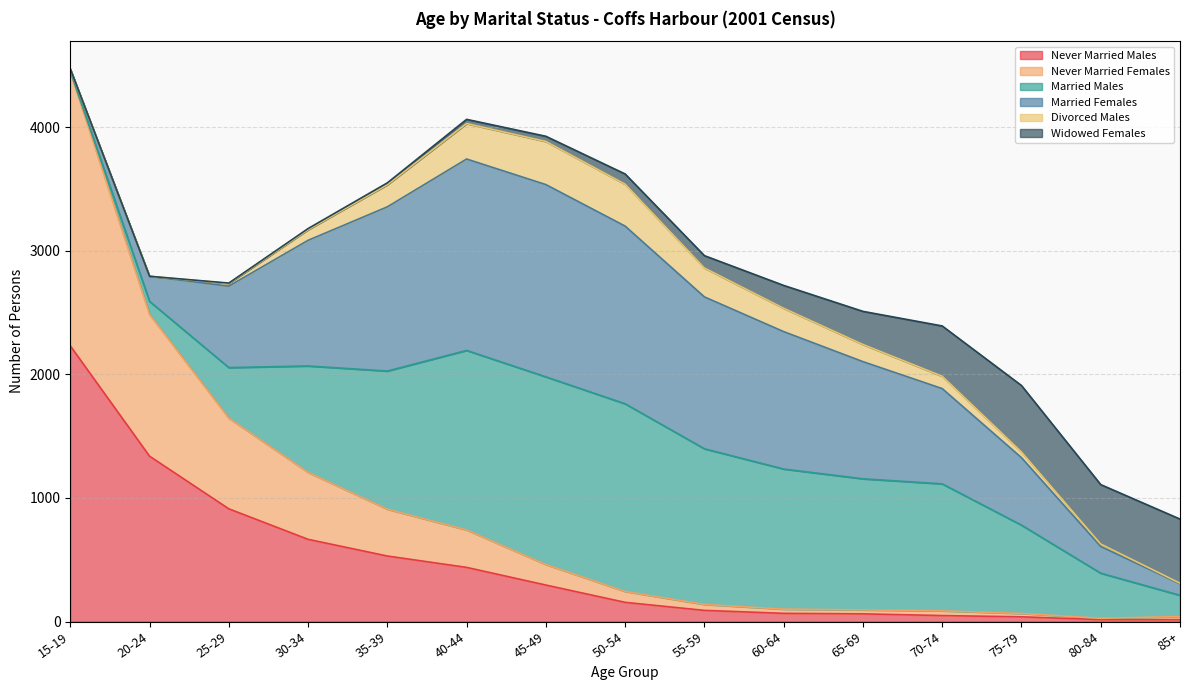

After their last crossing, which series has the higher values: Married Males or Married Females?

Married Males